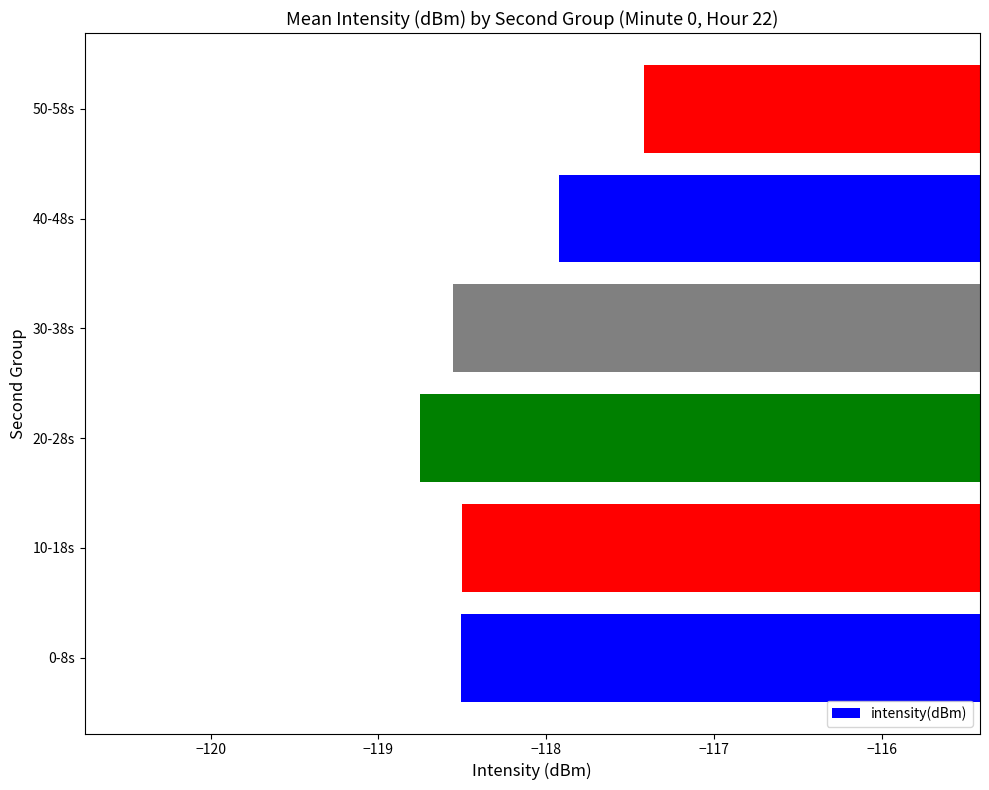

At which category does the chart reach its peak across all series?

50-58s